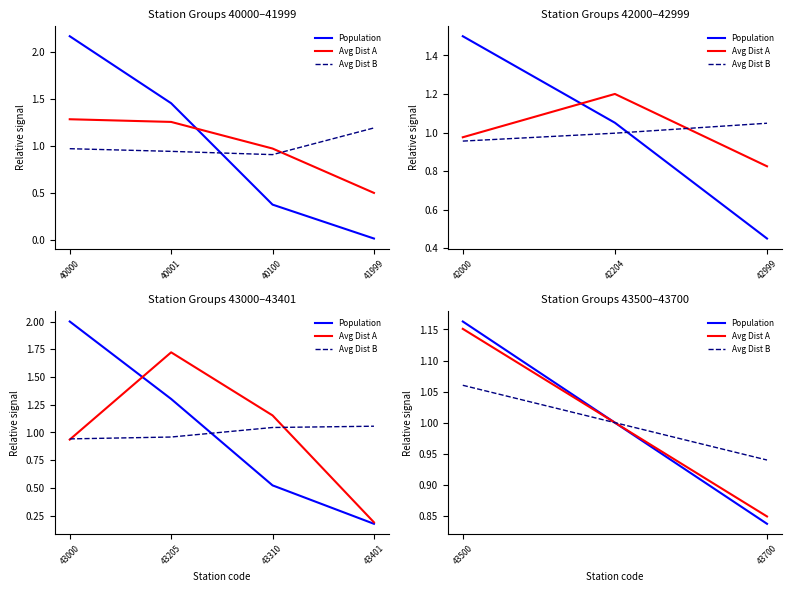

The Avg Dist B series shows 1.5 at 43700. True or false?

False